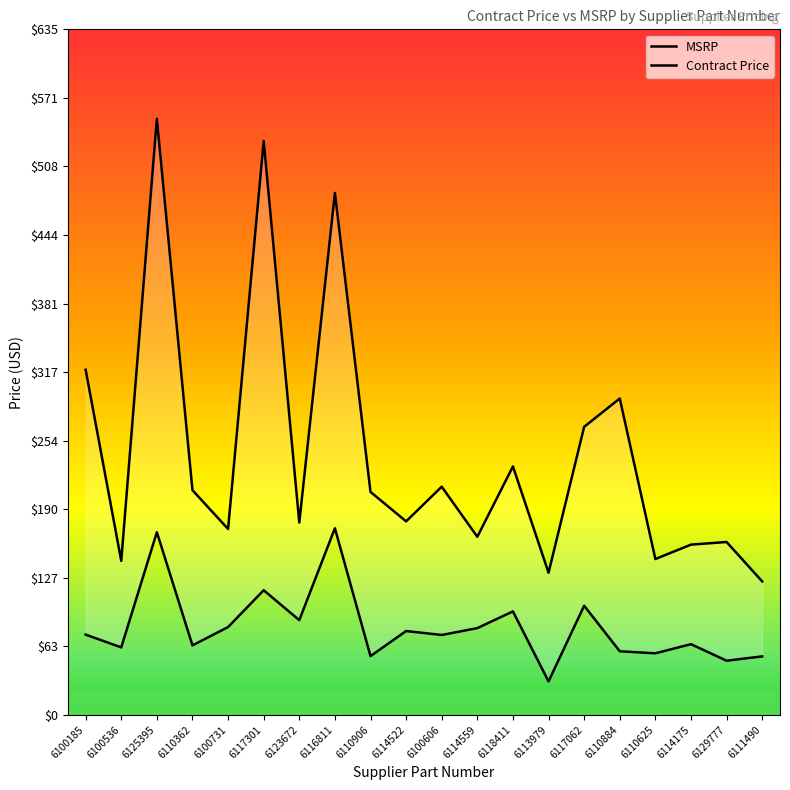

What is the difference between the maximum and second lowest values in the Contract Price series?

122.6